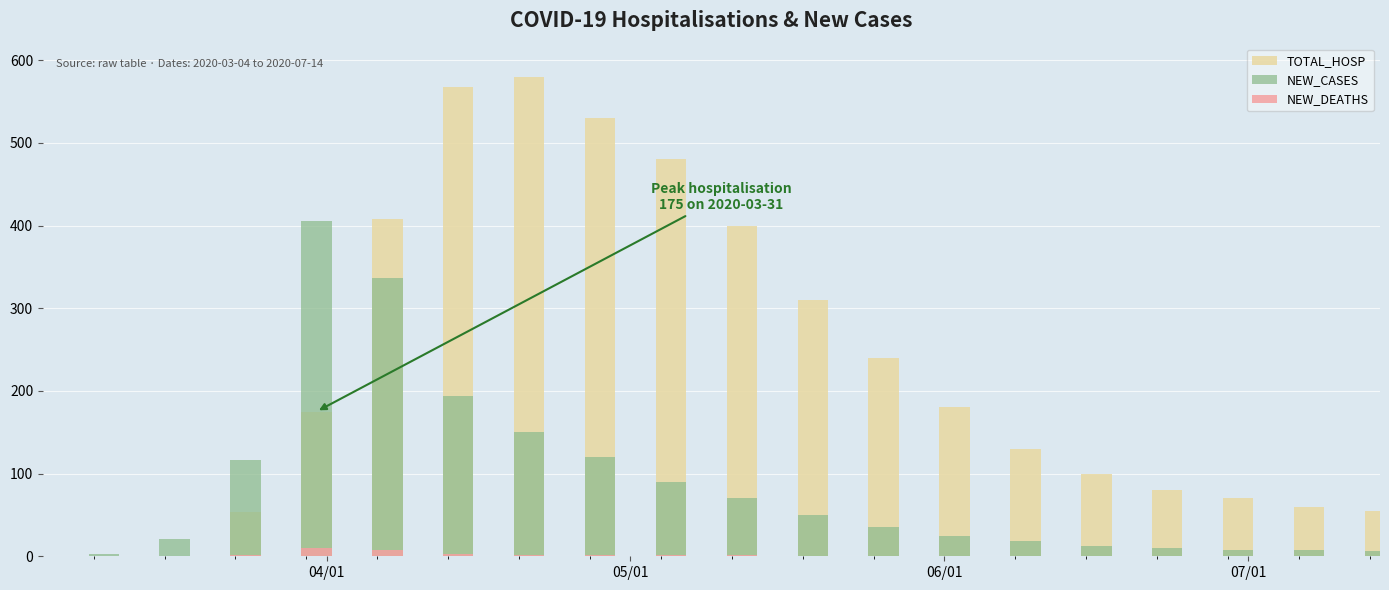

What are all the series names shown in the legend?

TOTAL_HOSP, NEW_CASES, NEW_DEATHS